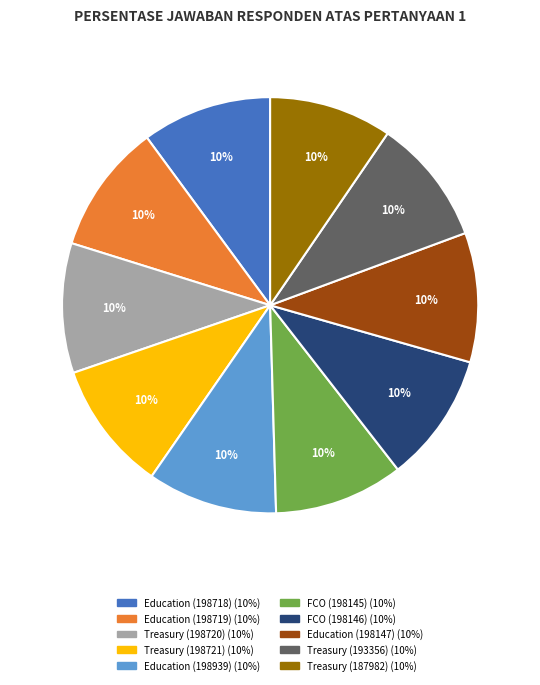

Do FCO (198145) and Treasury (193356) together represent more than half of the pie?

No